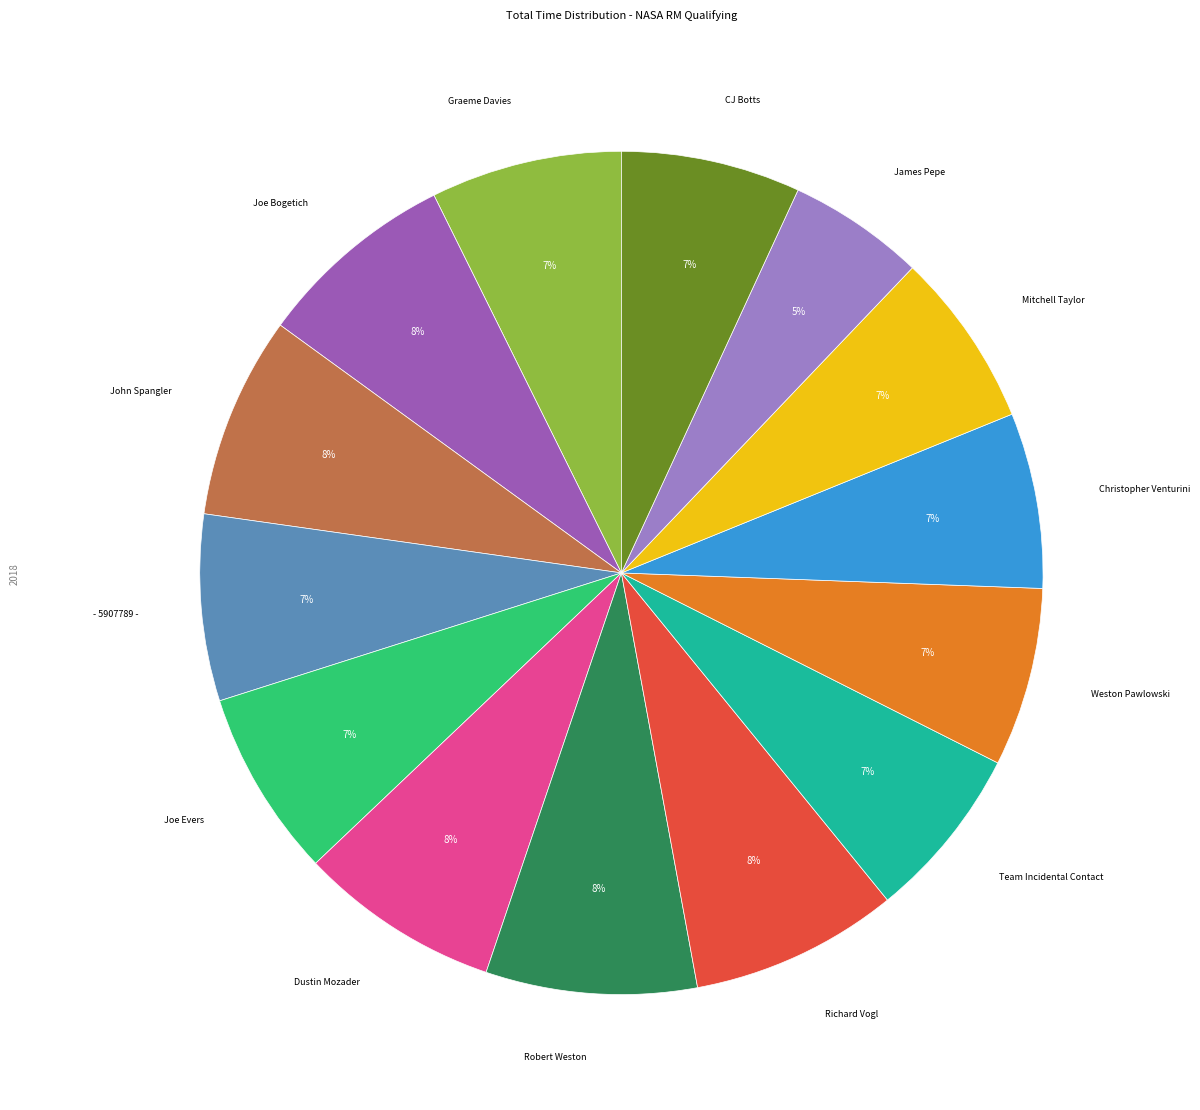

What is the ratio of the value at CJ Botts to the value at Mitchell Taylor?

1.0